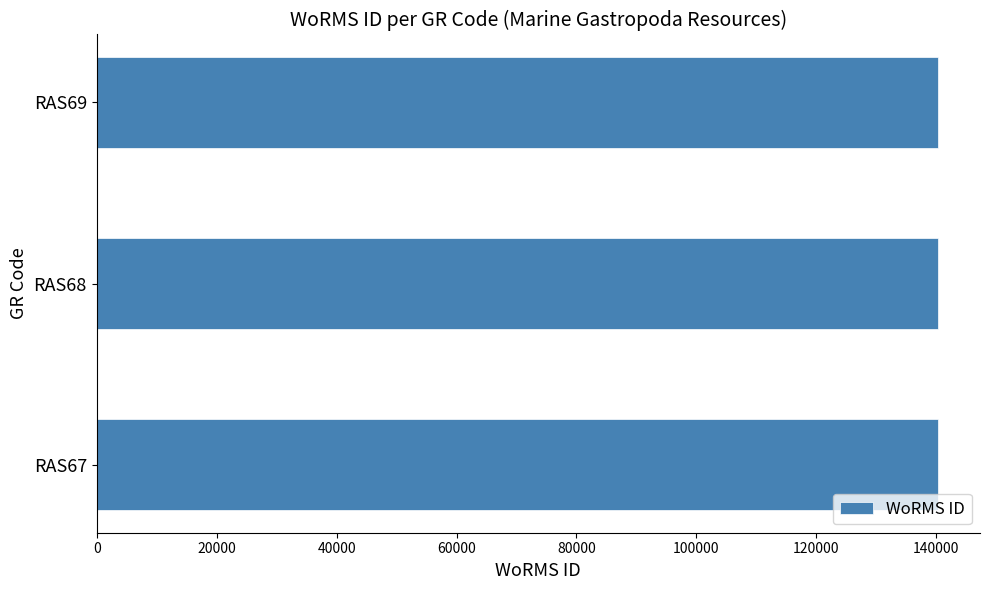

What is the ratio of the value at RAS69 to the value at RAS67?

1.0